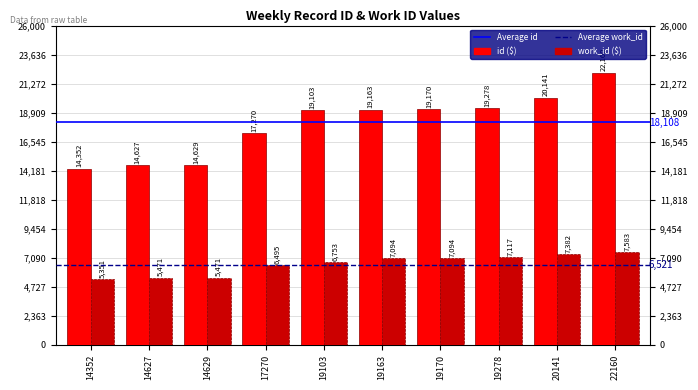

At which category is the sum across all series the highest?

22160